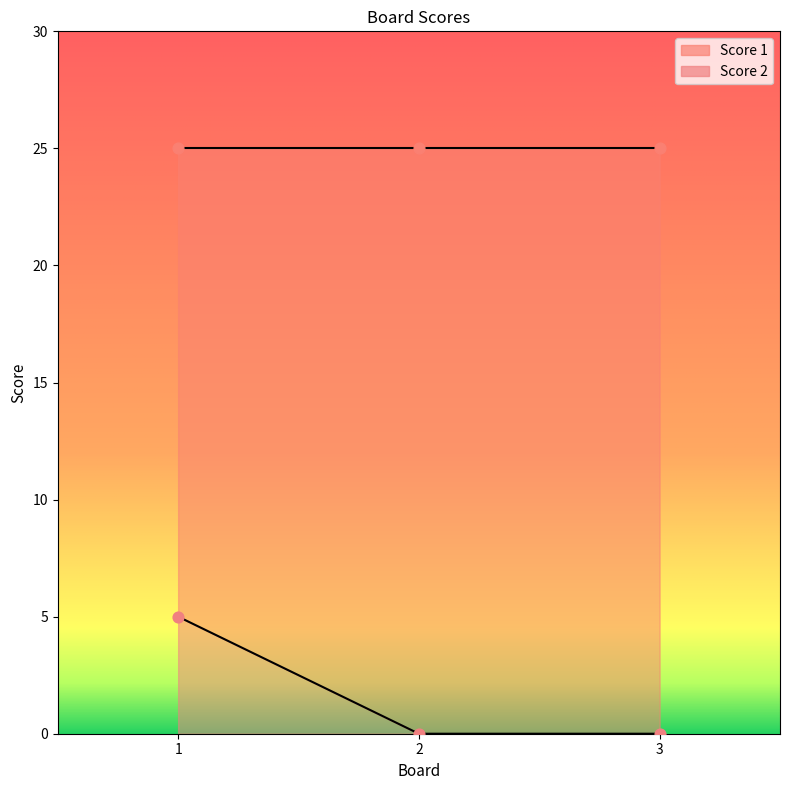

What is the change in value from 1 to 3?

-5